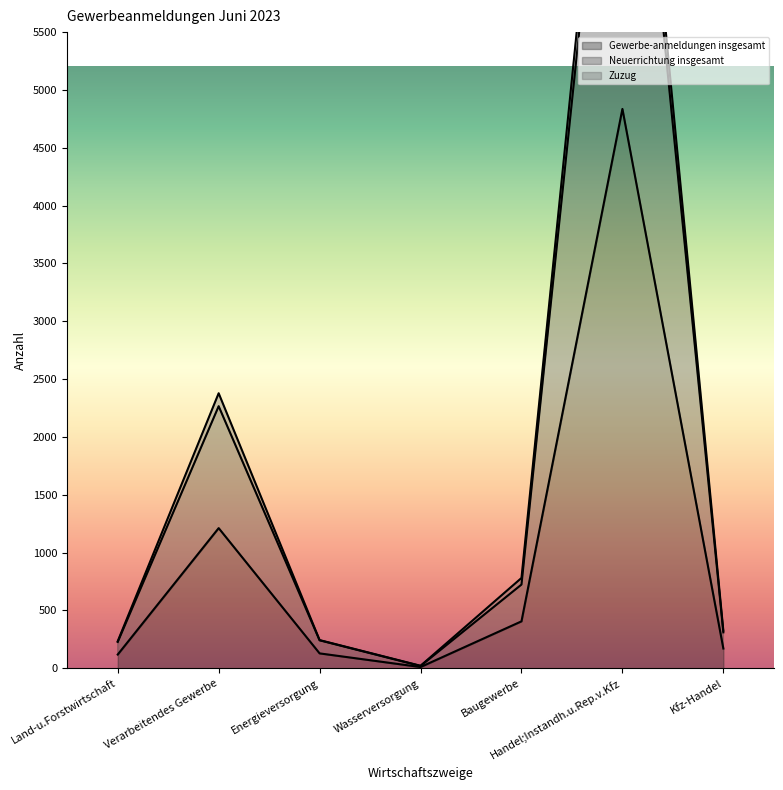

Rank the categories by Gewerbe-anmeldungen insgesamt value from highest to lowest.

Handel;Instandh.u.Rep.v.Kfz, Verarbeitendes Gewerbe, Baugewerbe, Kfz-Handel, Energieversorgung, Land-u.Forstwirtschaft, Wasserversorgung